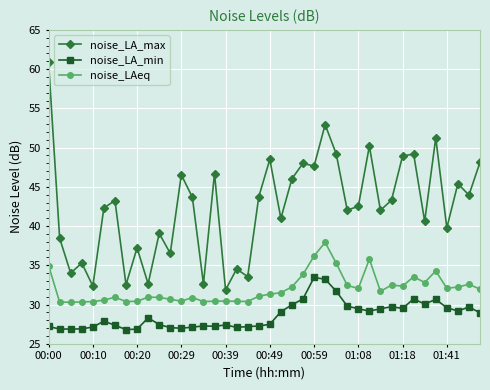

What is the minimum value for noise_LA_max?

31.9